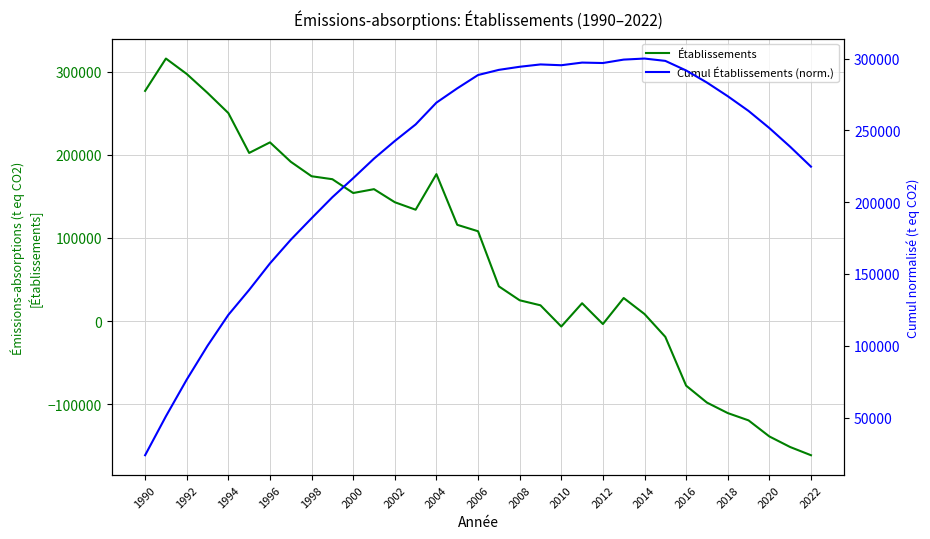

Reading right to left, extract all data points from this chart.

Établissements: -161409.5	-151542.5	-138809.8	-119481.3	-110678.2	-98048.7	-77686.9	-18968.2	8503.9	27773.2	-3537.1	21480.7	-6536.2	19000.2	25051.0	41810.3	108124.7	115881.4	176869.1	134043.3	143046.7	158763.5	154134.2	170737.9	174315.1	191730.0	215087.9	202366.2	250343.5	274585.3	297389.1	315944.1	277009.6
Cumul Établissements (norm.): 224729.9	238589.1	251601.1	263519.8	273778.8	283282.0	291700.9	298371.3	300000.0	299269.8	296885.1	297188.8	295344.4	295905.6	294274.2	292123.3	288533.3	279249.3	269299.3	254112.7	242603.3	230320.8	216688.8	203454.3	188794.2	173826.9	157364.2	138896.0	121520.2	100024.8	76447.9	50913.1	23785.0